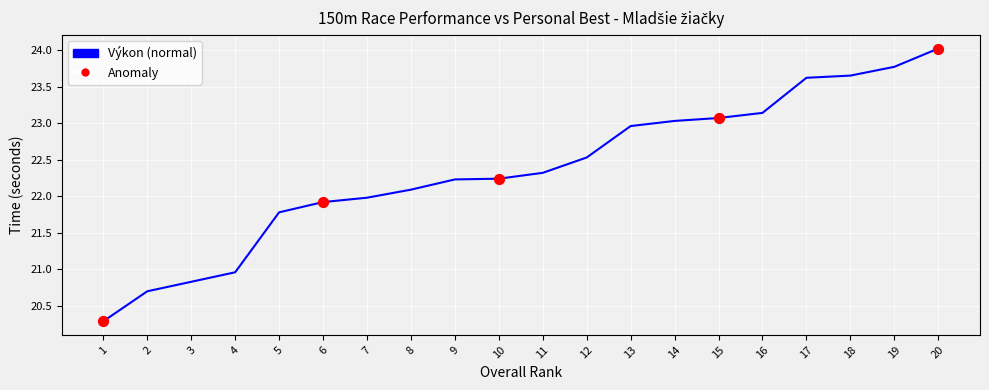

What is the change in value from 4 to 20?

+3.1